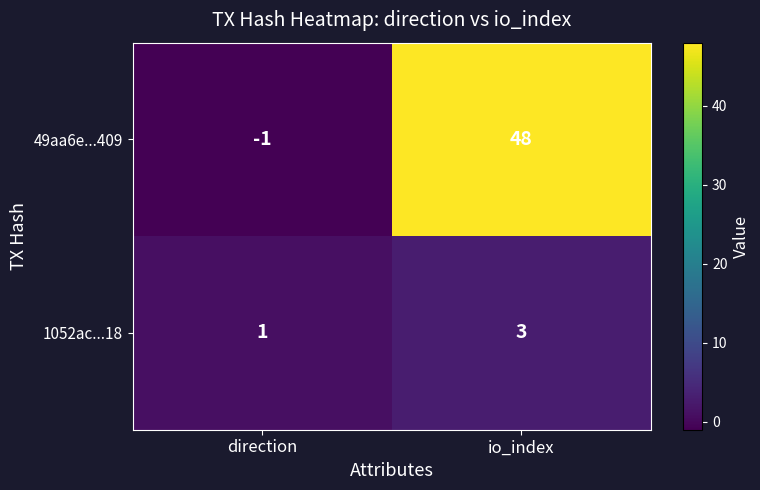

Reading left to right, transcribe all the data shown in this chart.

49aa6e...409: -1	48
1052ac...18: 1	3